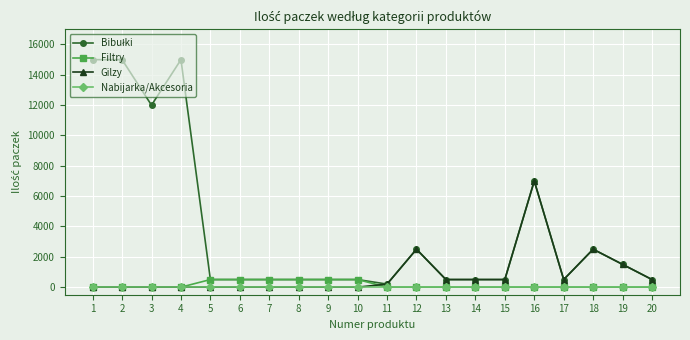

At how many categories does at least one series exceed 3965?

5